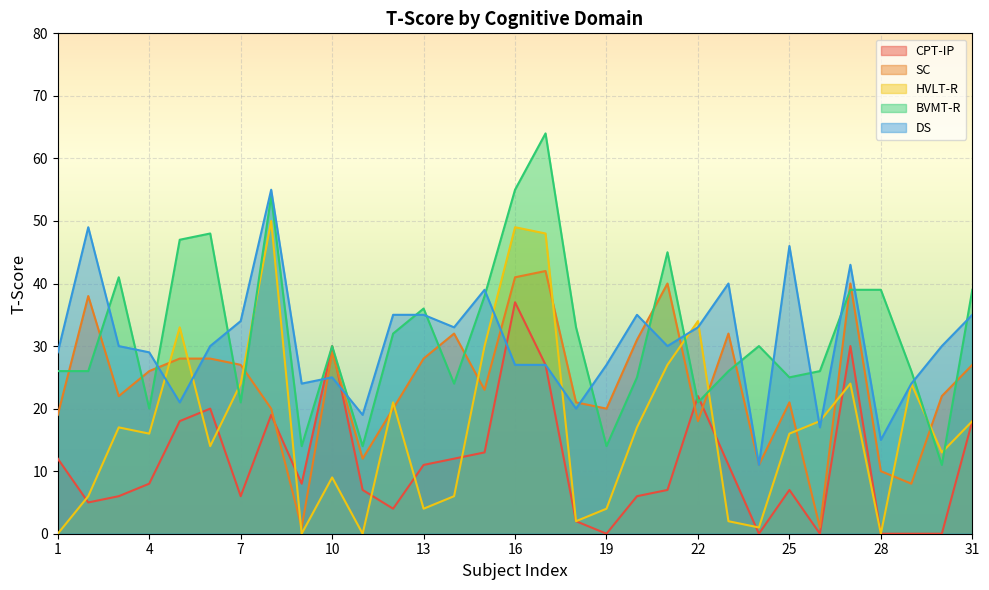

Rank the series at 4 from highest to lowest value.

DS, SC, BVMT-R, HVLT-R, CPT-IP